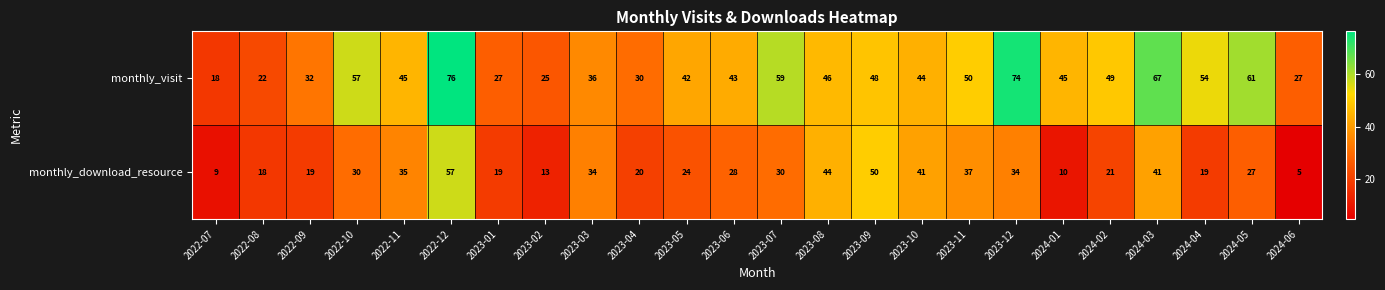

Read the monthly_download_resource value at 2022-10, to the nearest 5.

30